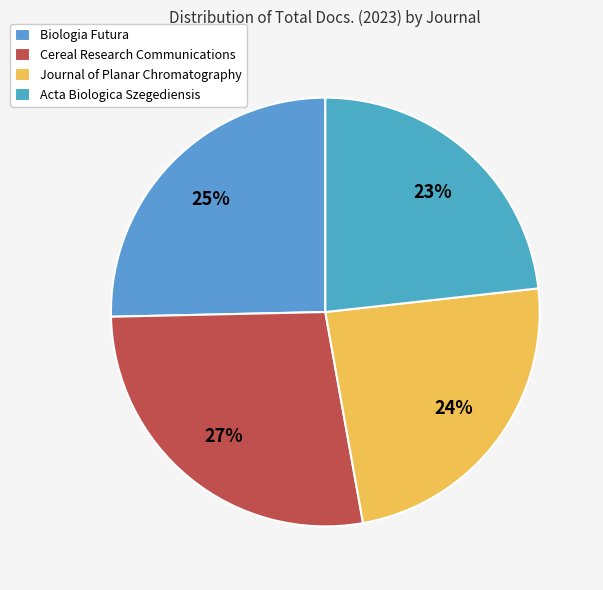

Count the number of slices in the pie.

4